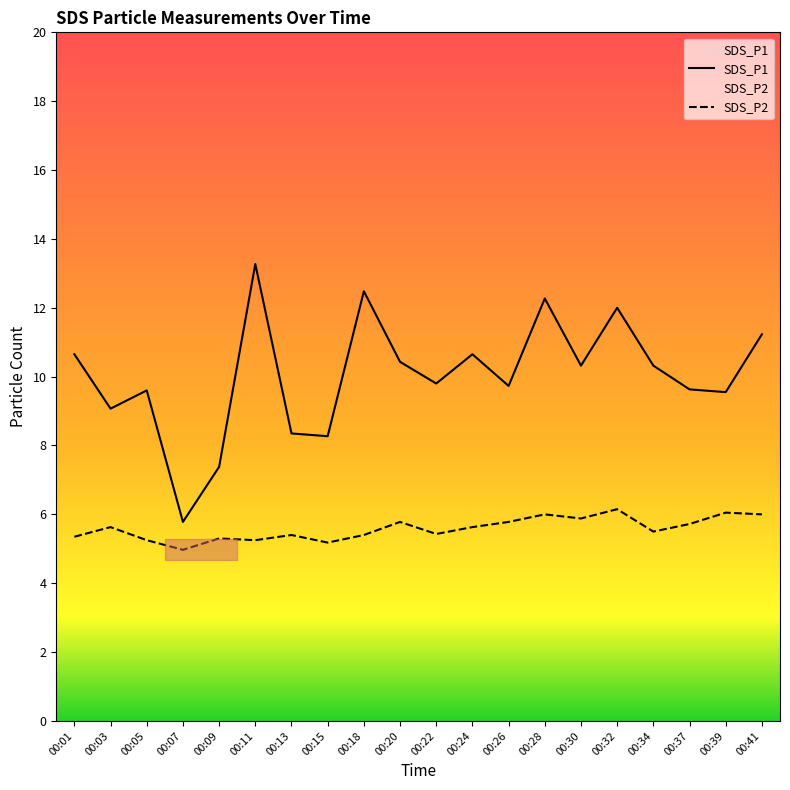

True or false: SDS_P1 and SDS_P2 intersect in this chart.

False